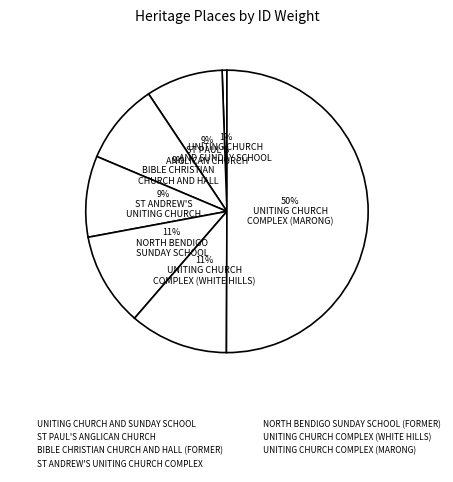

To the nearest percent, what is the average slice percentage?

14%